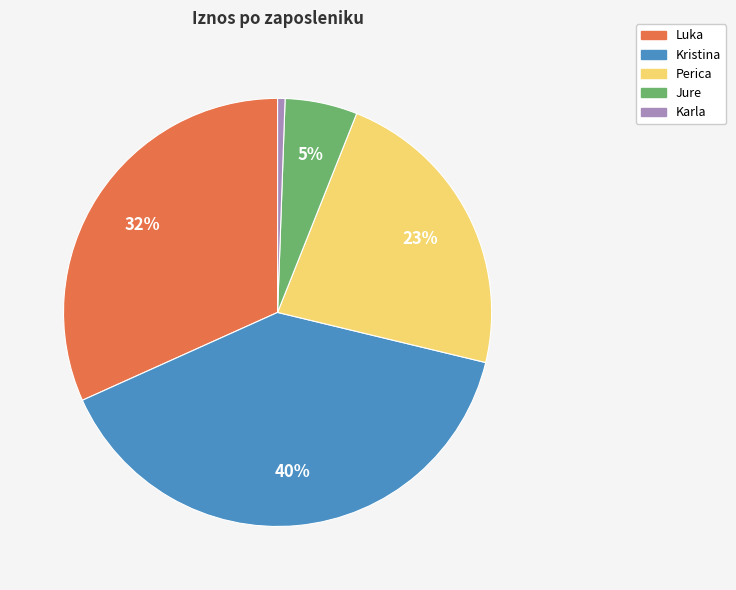

To the nearest percent, what is the combined percentage of Perica and Luka?

54%